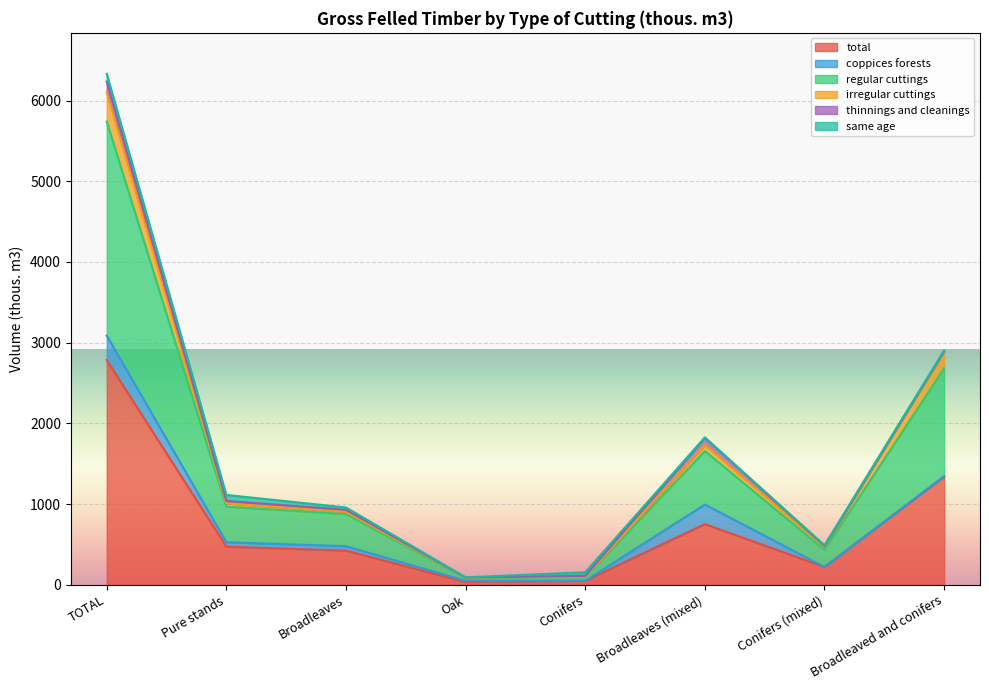

Is it true that total equals 423 at Broadleaves?

True